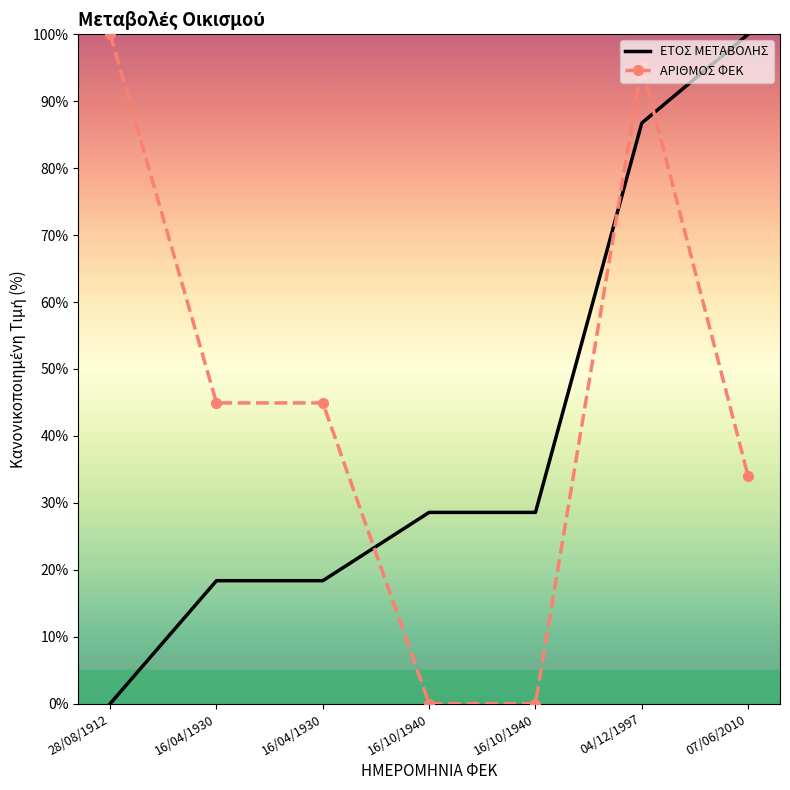

Between 28/08/1912 and 16/10/1940, which series saw the biggest shift?

ΑΡΙΘΜΟΣ ΦΕΚ